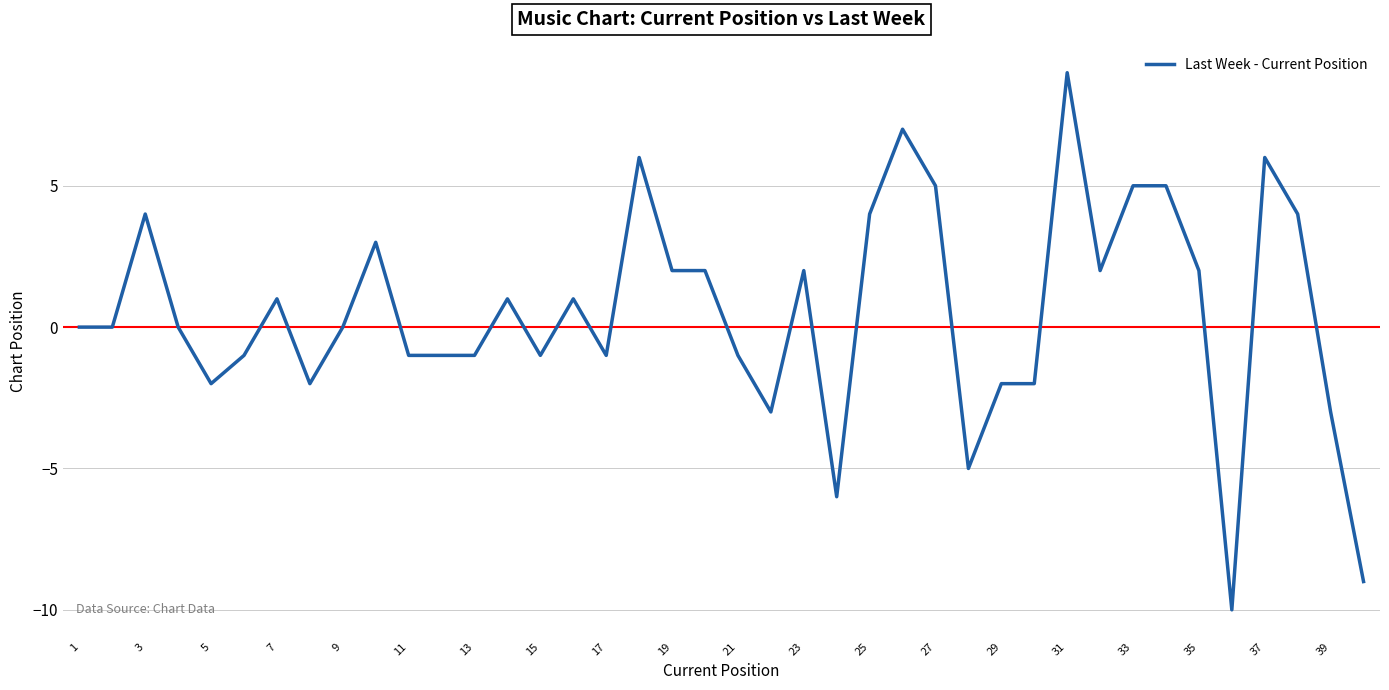

True or false: there are more than 2 points higher than both neighbors.

True